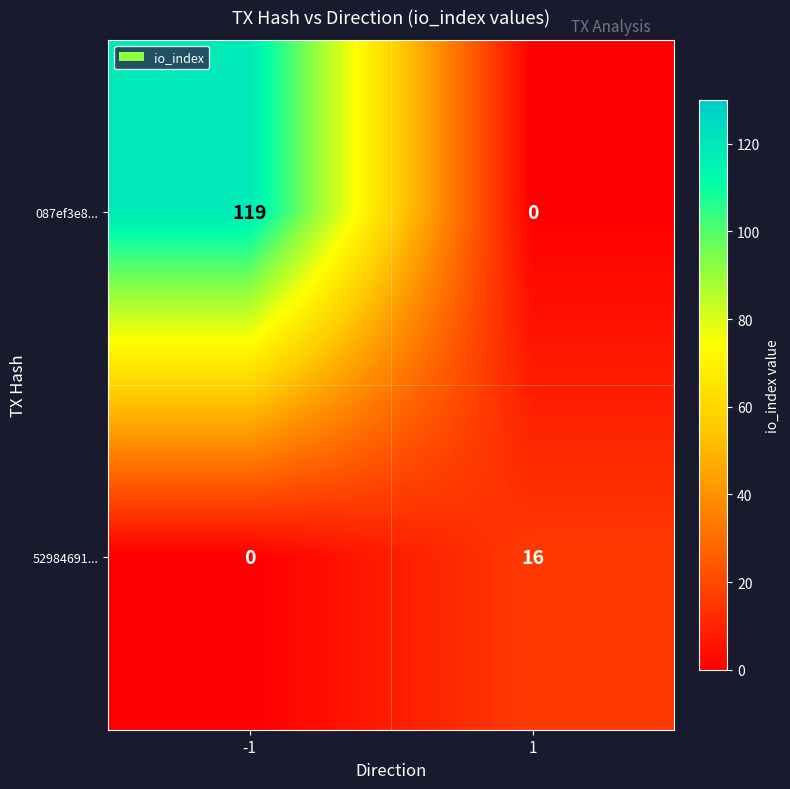

True or false: 52984691... has a value of 16 at 1.

True